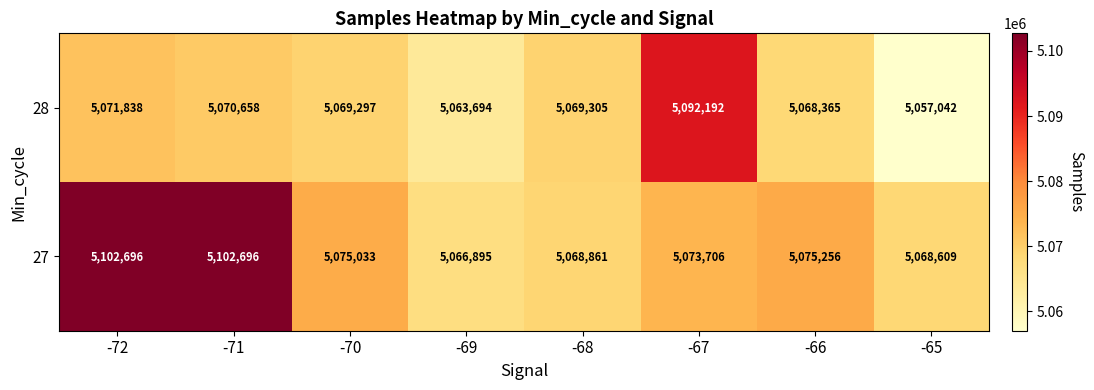

Which series has the largest range (max minus min)?

27